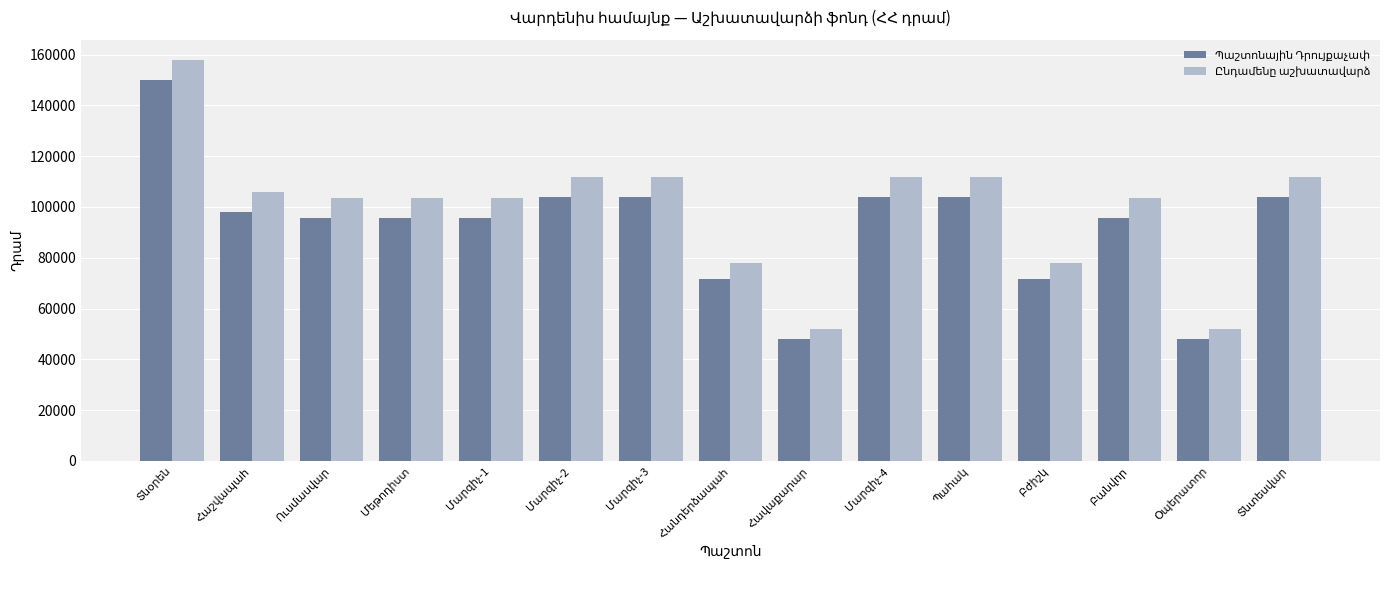

How many data points does each series have?

15